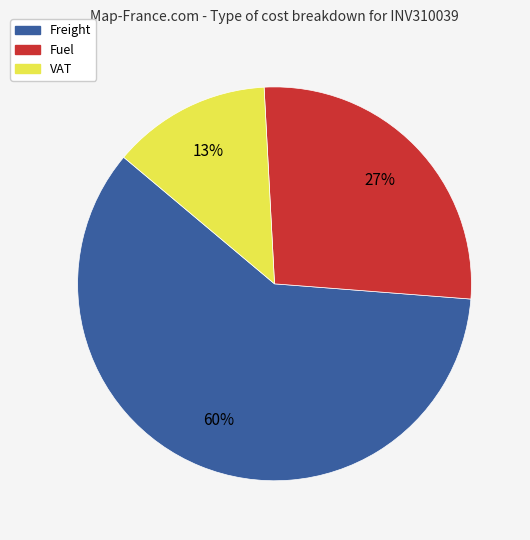

Is it true that VAT is 4% of the pie?

False